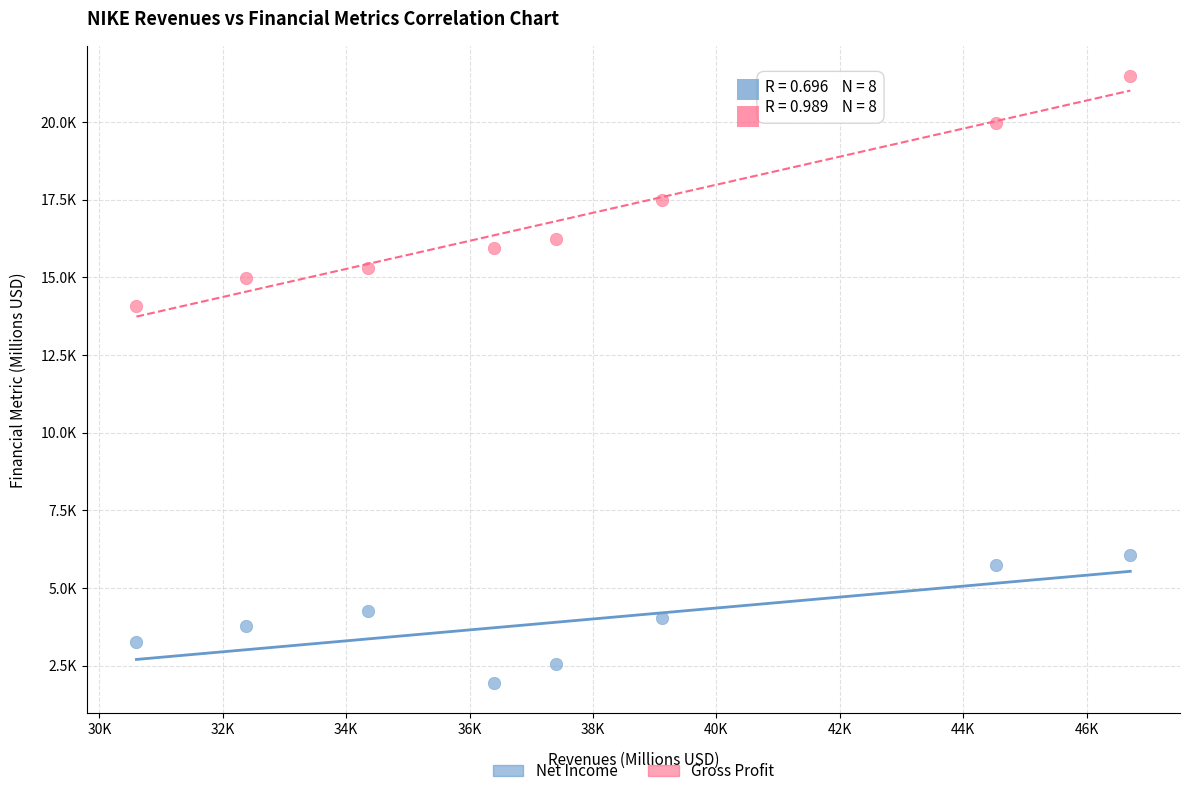

What are all the series names shown in the legend?

Net Income, Gross Profit